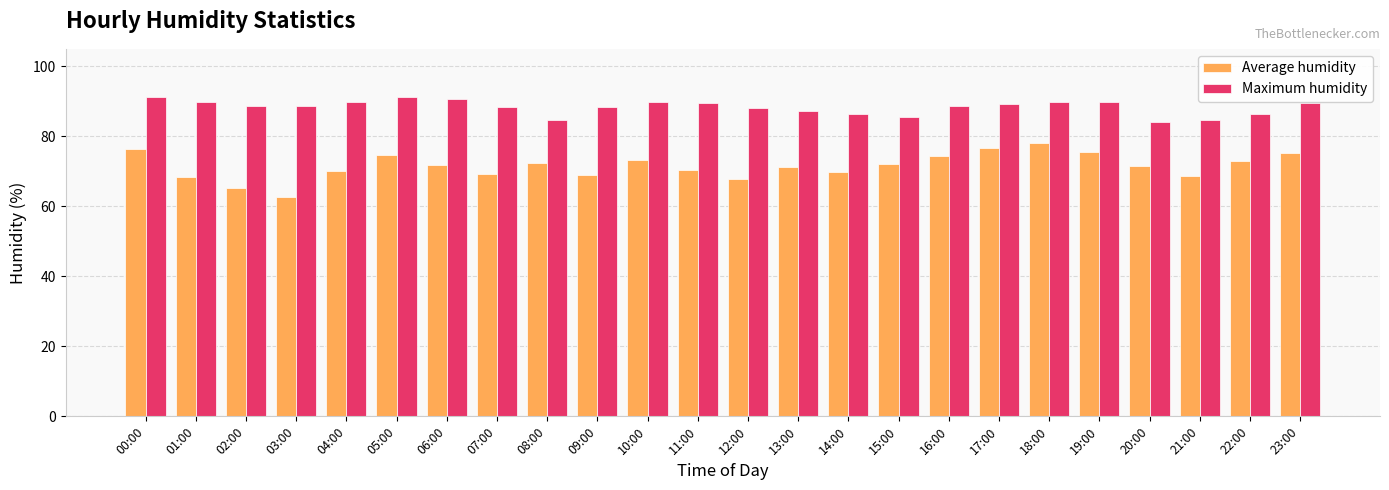

What is the maximum value for Average humidity?

78.2